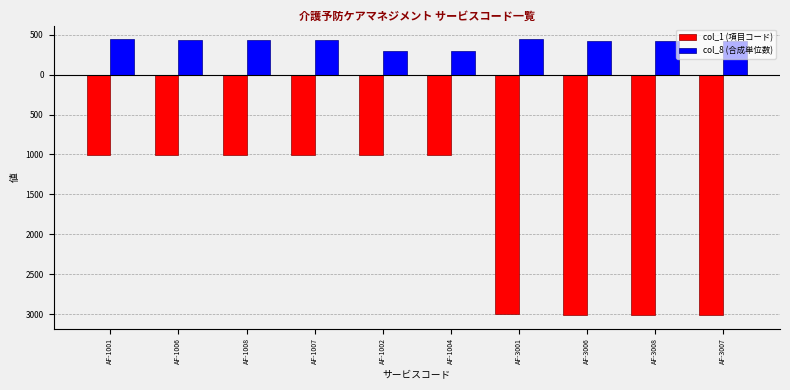

What is the highest value of the col_1 (項目コード) series?

-1001